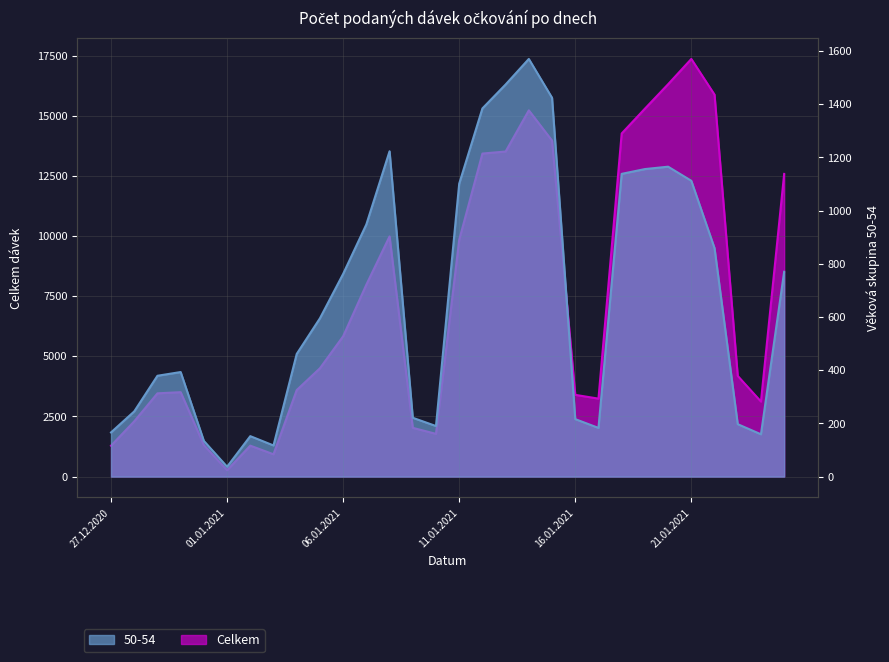

True or false: 50-54 has more than 1 points higher than both neighbors.

True